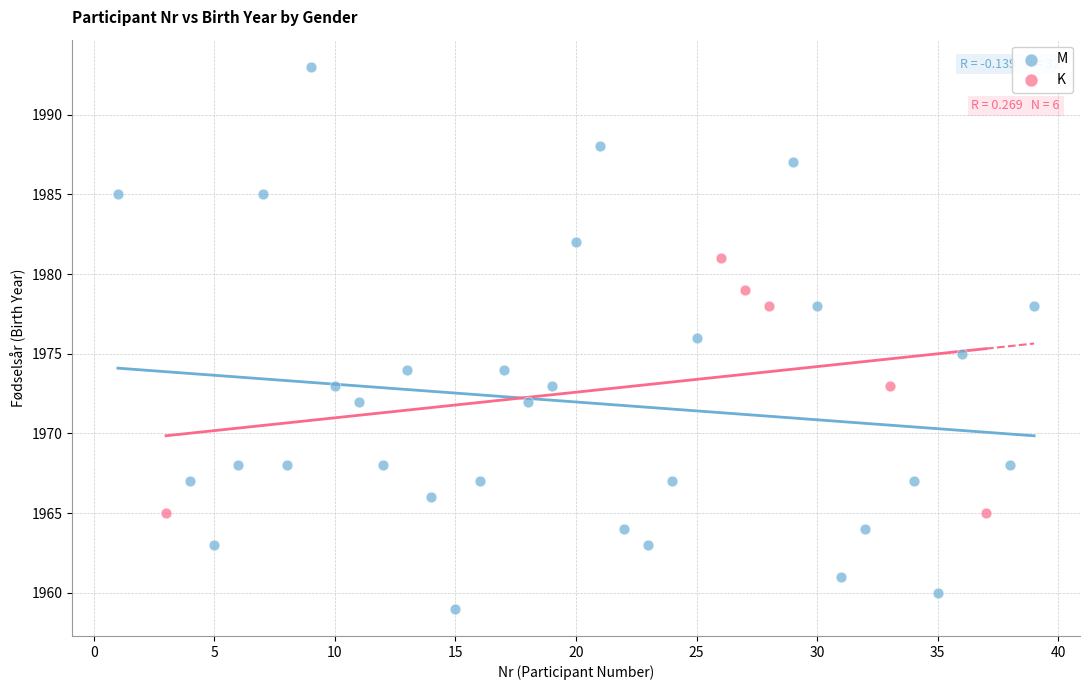

Which series has the widest spread of Y values?

M